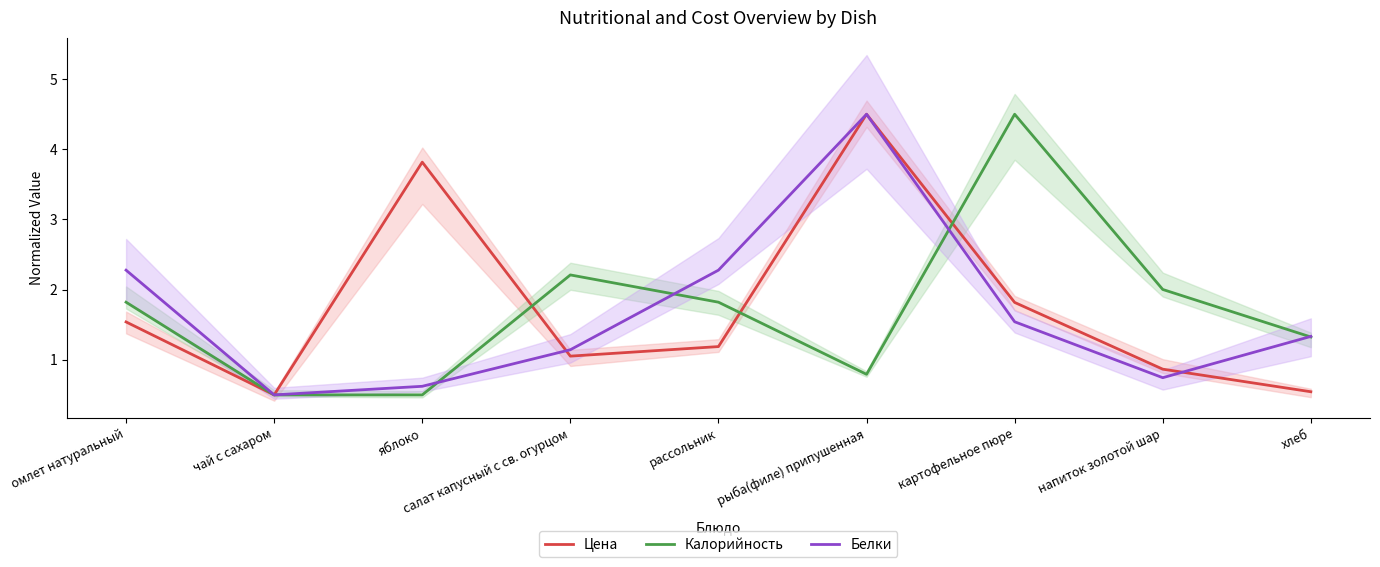

The value of Цена at яблоко is 3.8. True or false?

True